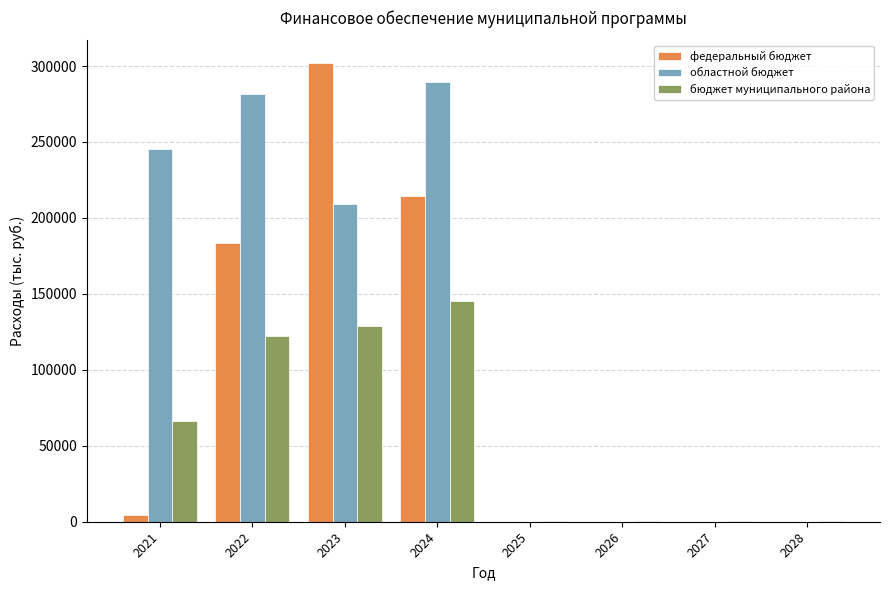

The value of федеральный бюджет at 2021 is 4112.0. True or false?

True